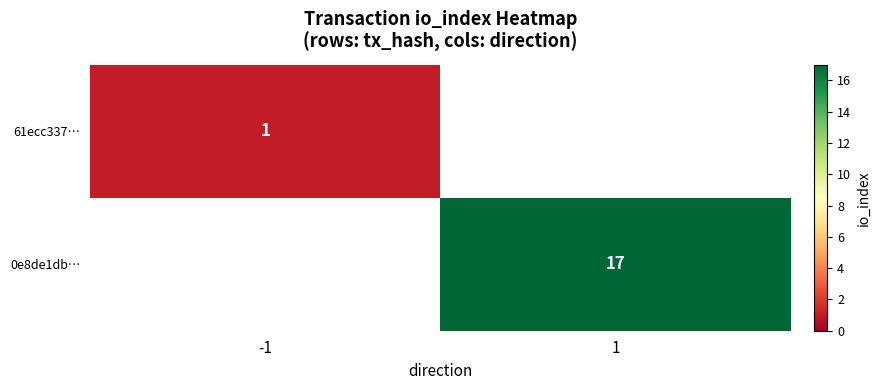

The value of 61ecc337… at -1 is 1. True or false?

True